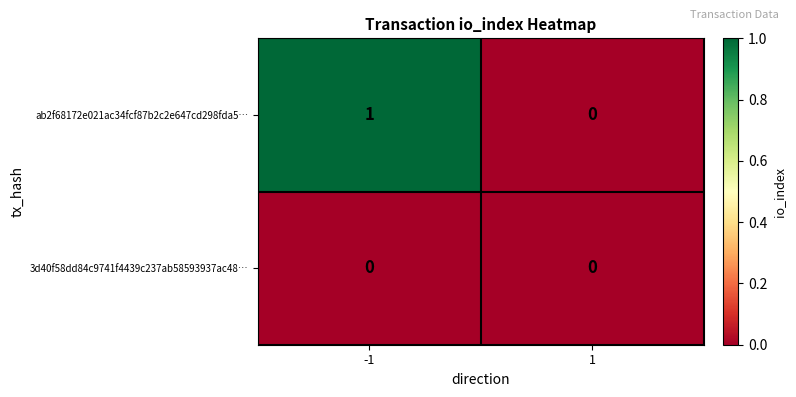

Rank the series at -1 from lowest to highest value.

3d40f58dd84c9741f4439c237ab58593937ac48…, ab2f68172e021ac34fcf87b2c2e647cd298fda5…